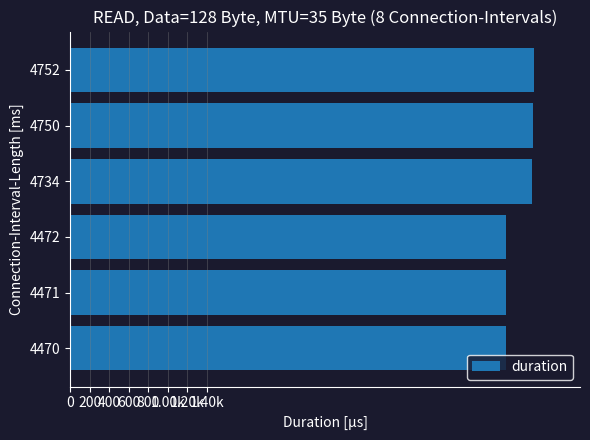

Are the bars horizontal?

Yes